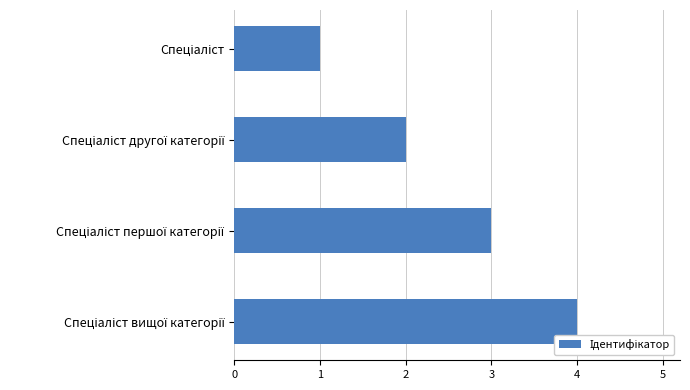

What is the difference between the maximum and second lowest values?

2